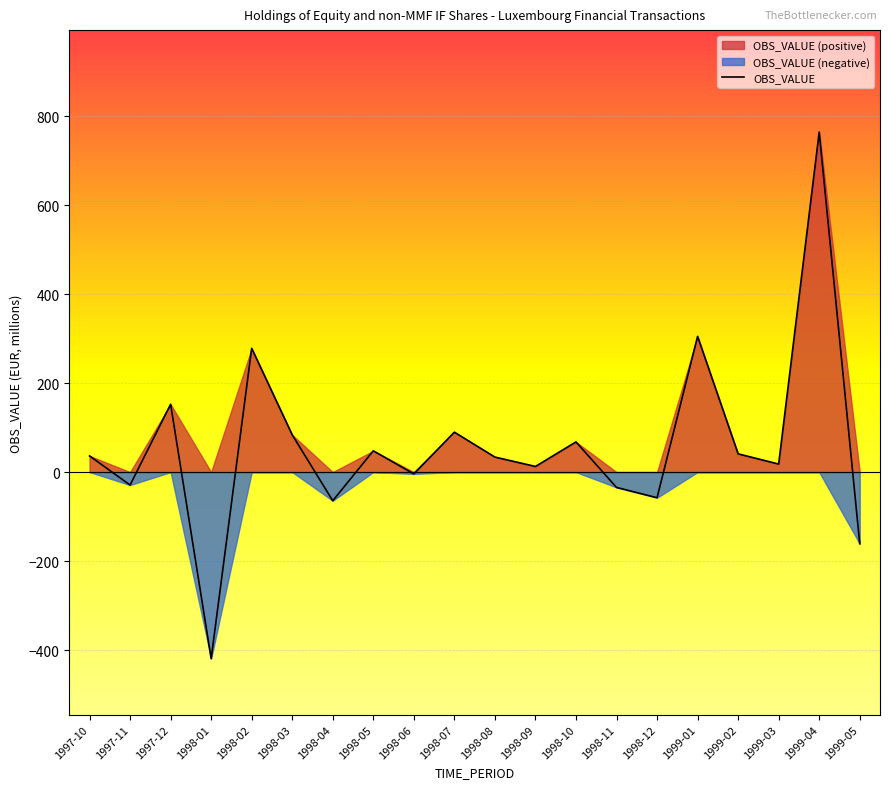

Reading left to right, extract all data points from this chart.

1997-10=36.3	1997-11=-29.1	1997-12=152.5	1998-01=-419.2	1998-02=278.1	1998-03=83.6	1998-04=-64.4	1998-05=47.8	1998-06=-4.1	1998-07=89.7	1998-08=33.7	1998-09=12.7	1998-10=67.8	1998-11=-34.5	1998-12=-57.6	1999-01=305.0	1999-02=41.0	1999-03=18.0	1999-04=764.0	1999-05=-161.0